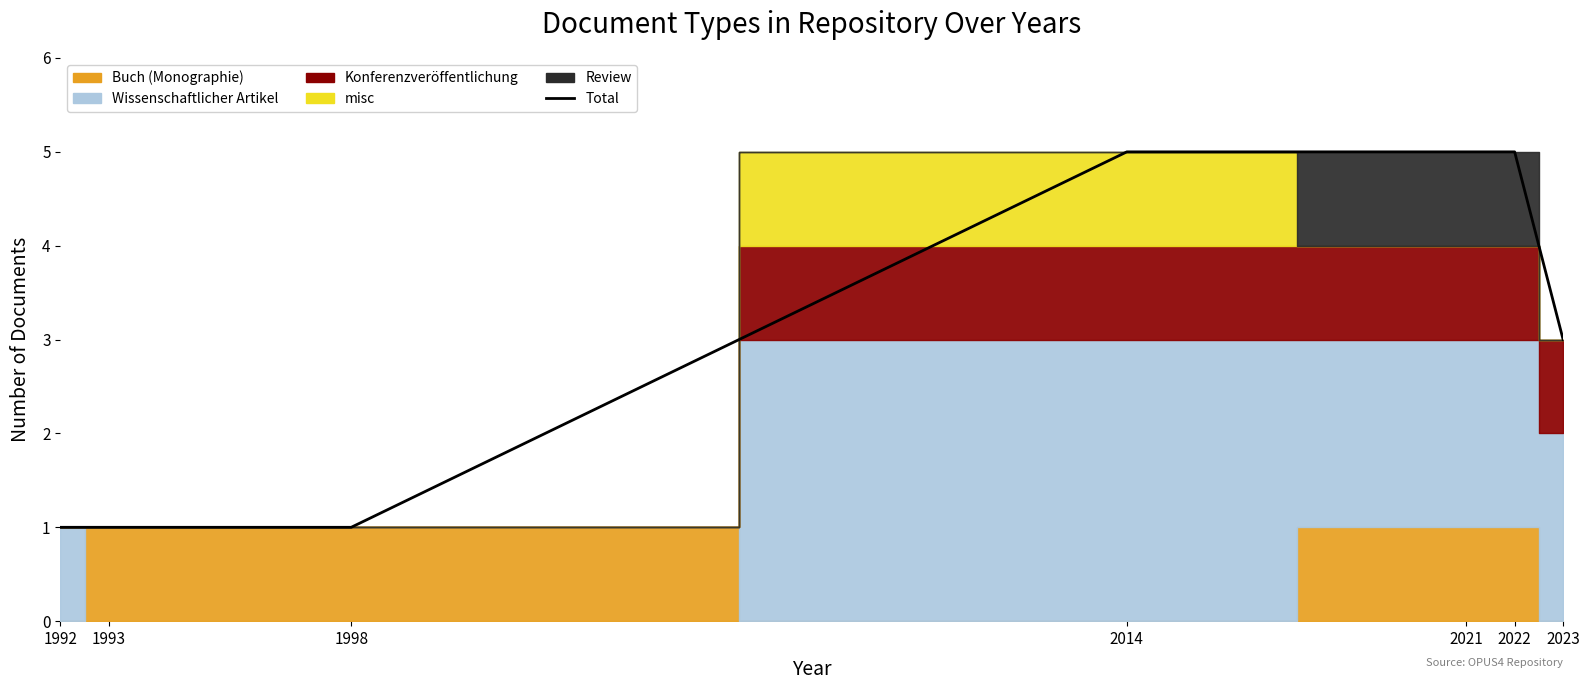

Count the number of categories in the chart.

7